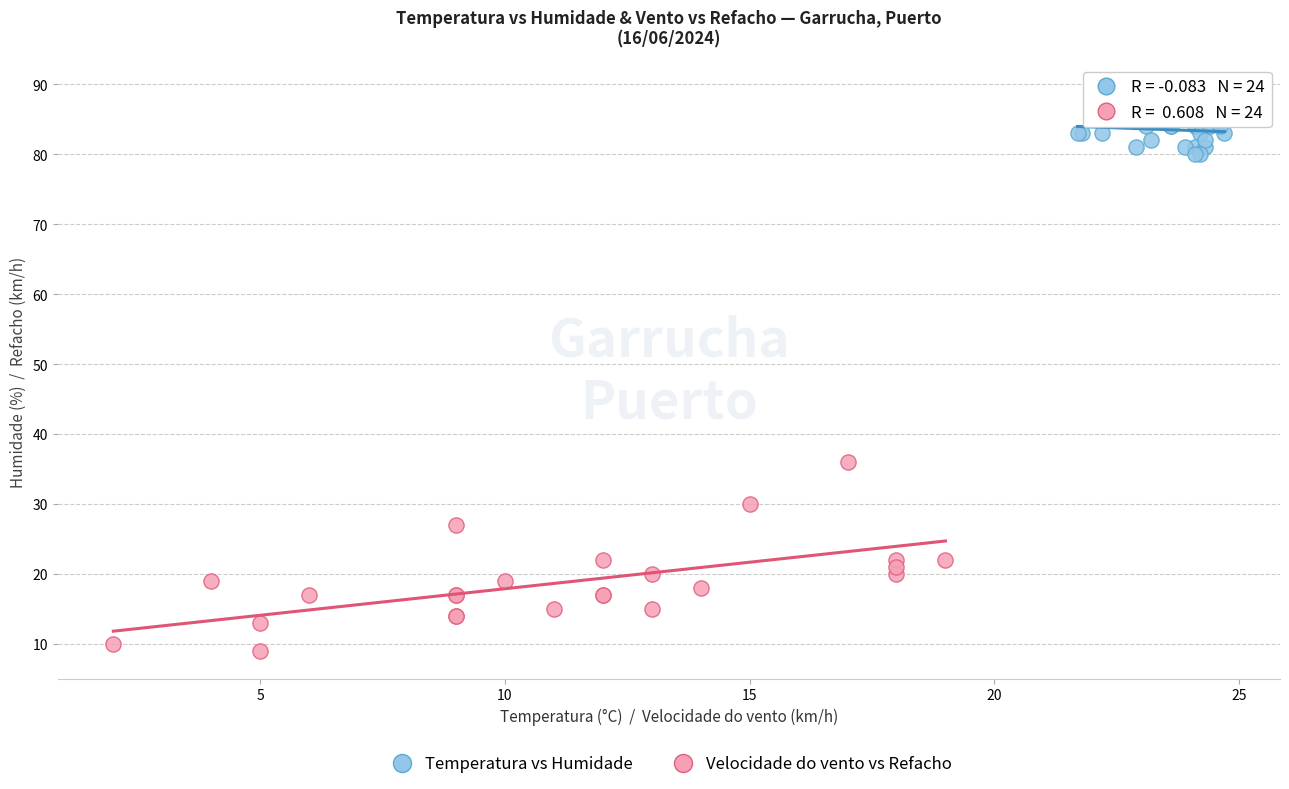

Which series contains the highest Y value?

Temperatura vs Humidade